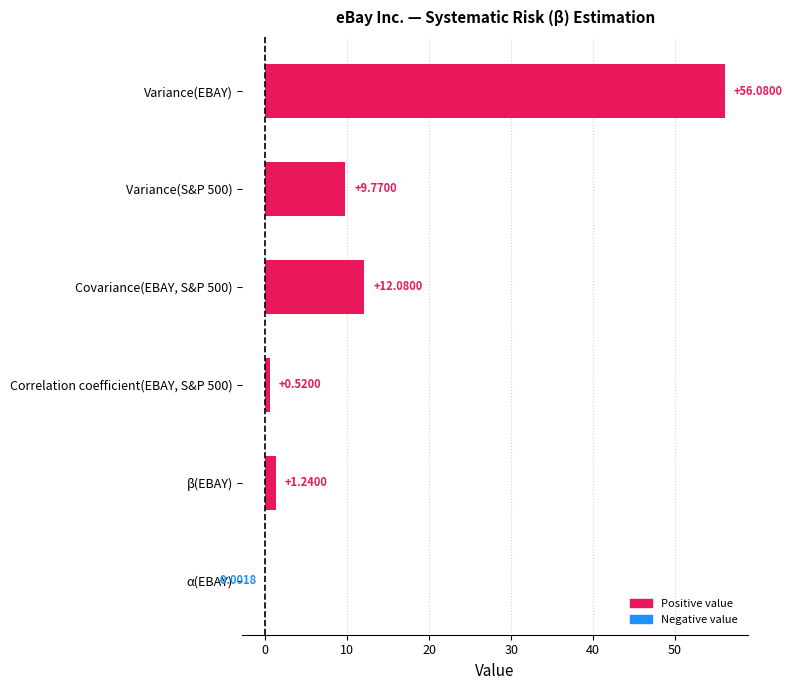

What is the sum of all values?

79.7